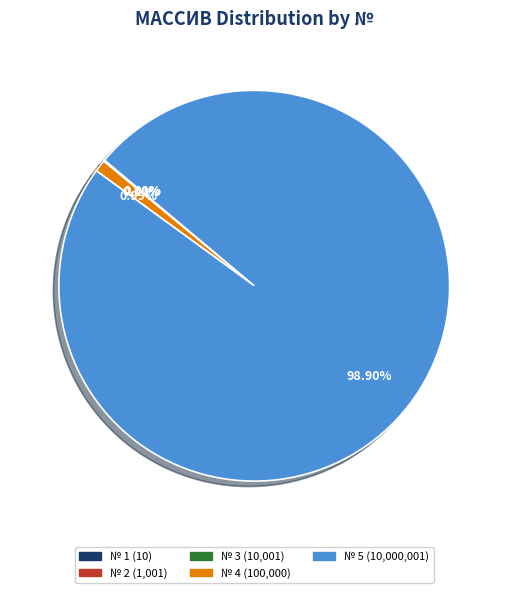

Is there any slice that represents more than half of the pie?

Yes